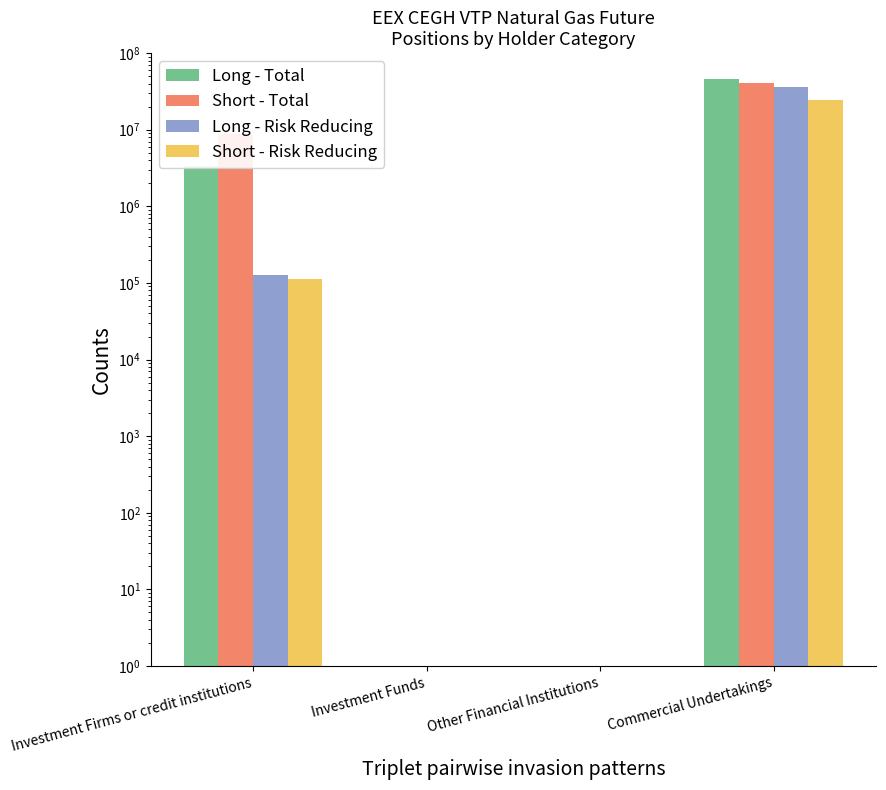

What is the sum of all Short - Total values?

49425755